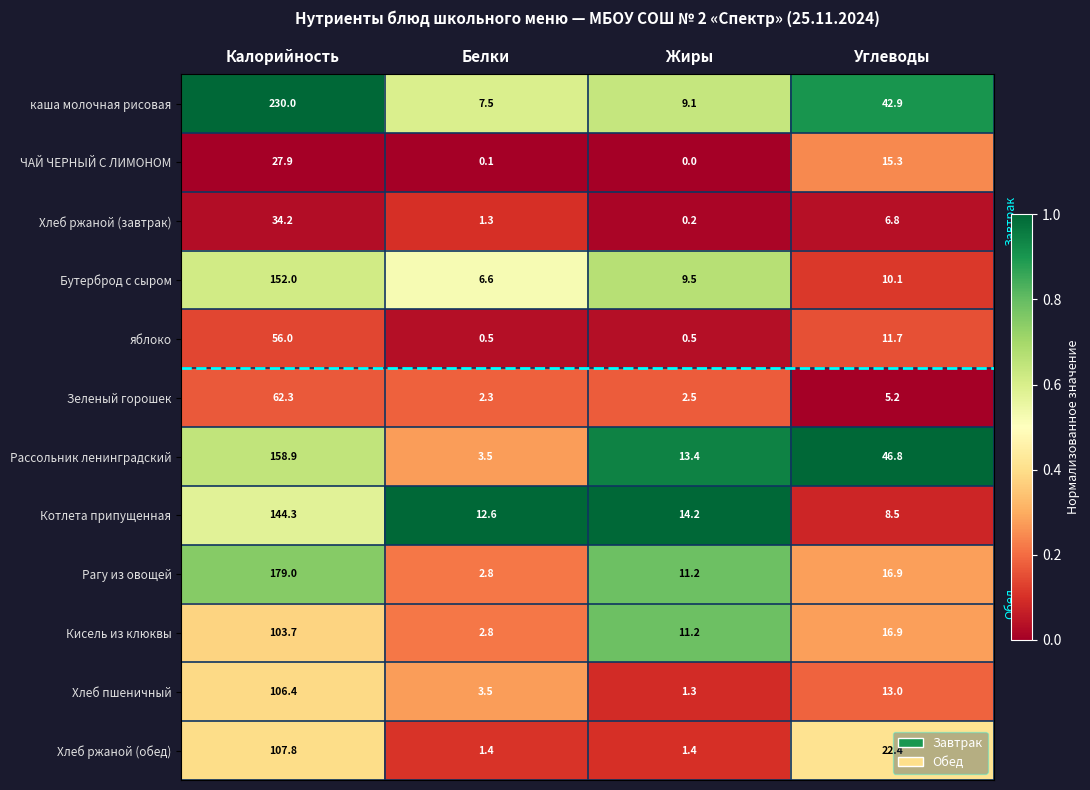

Which series has the widest spread of values?

каша молочная рисовая